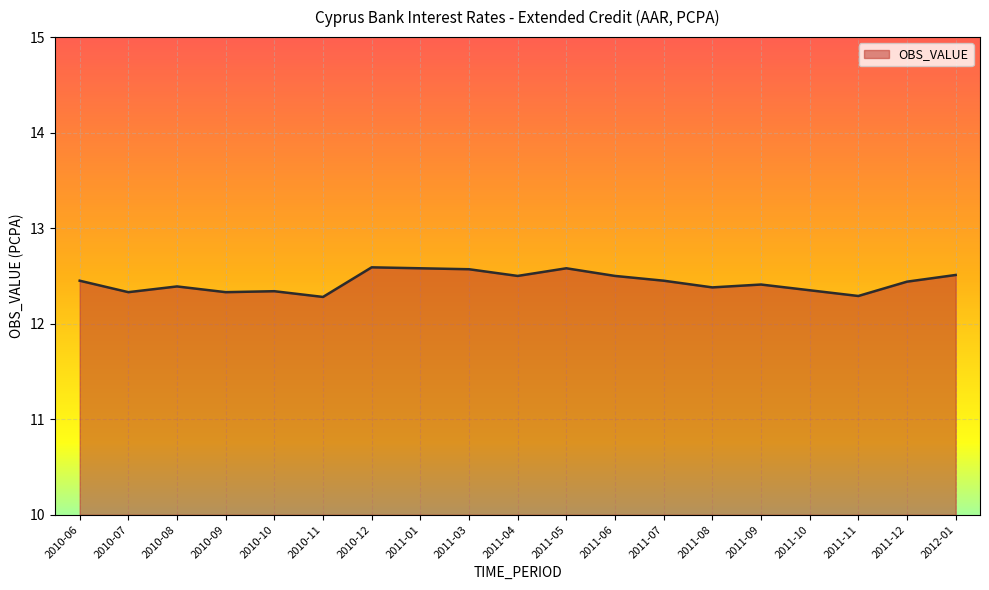

Approximately how many times larger is the value at 2011-01 compared to 2011-12?

1.0